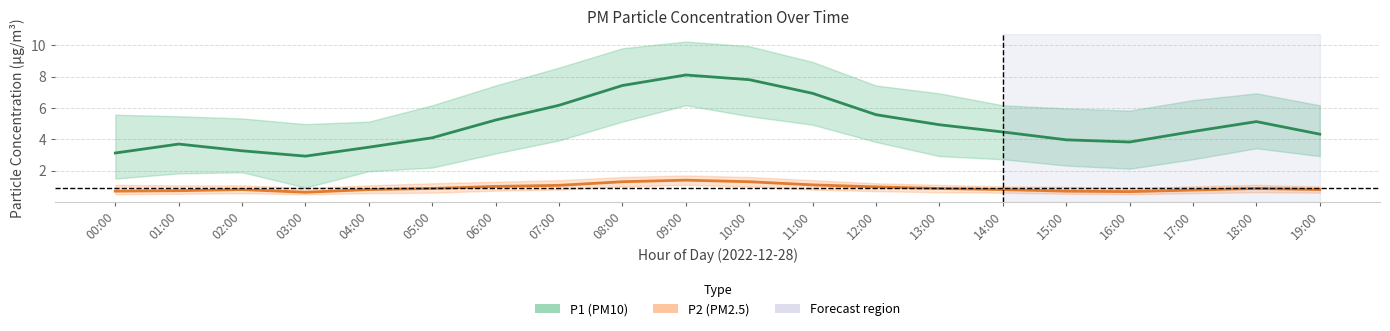

In P2 (PM2.5), how many points are lower than both neighbors (excluding endpoints)?

2